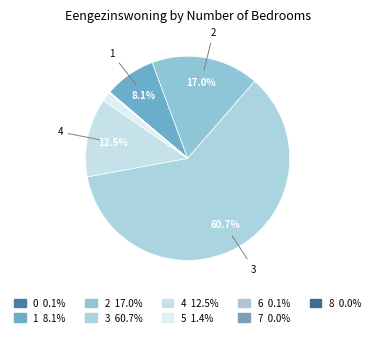

Count the number of slices in the pie.

9